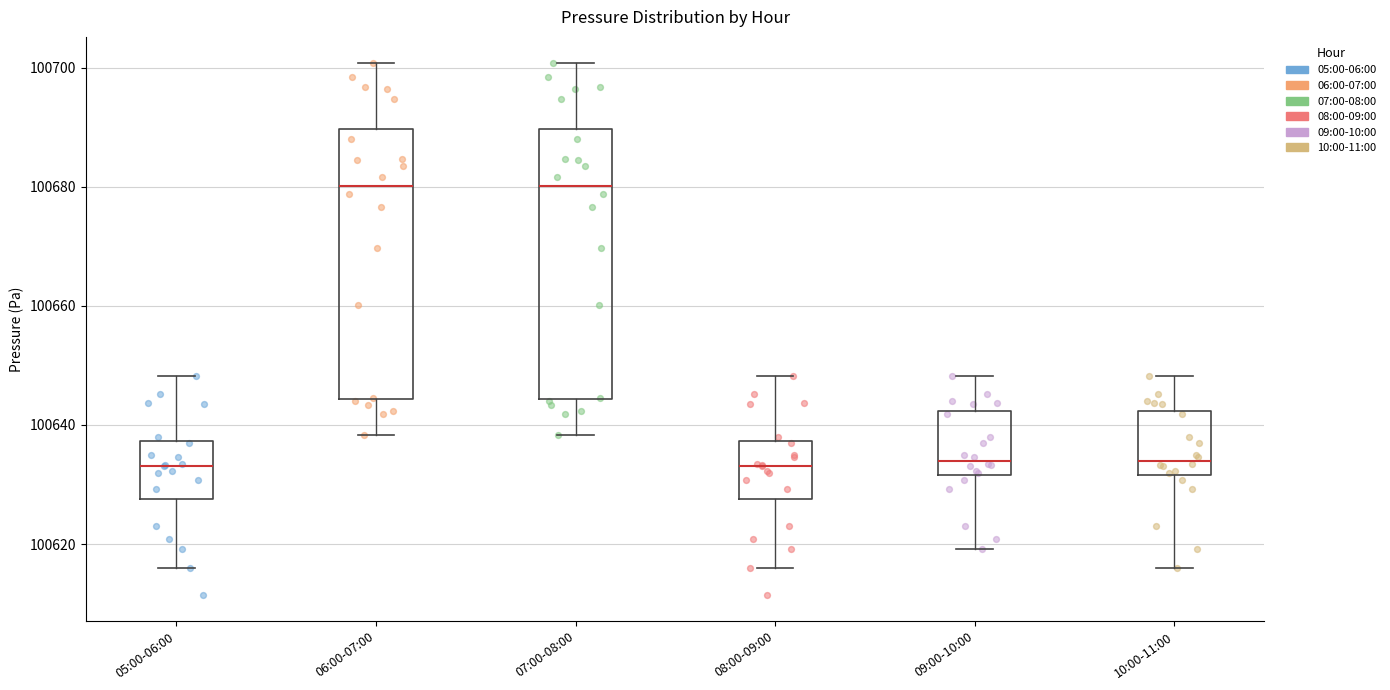

Where does the upper whisker of the box for 05:00-06:00 end on the y-axis? The values are not printed on the chart, so give them approximately, as read against the axis.

100648